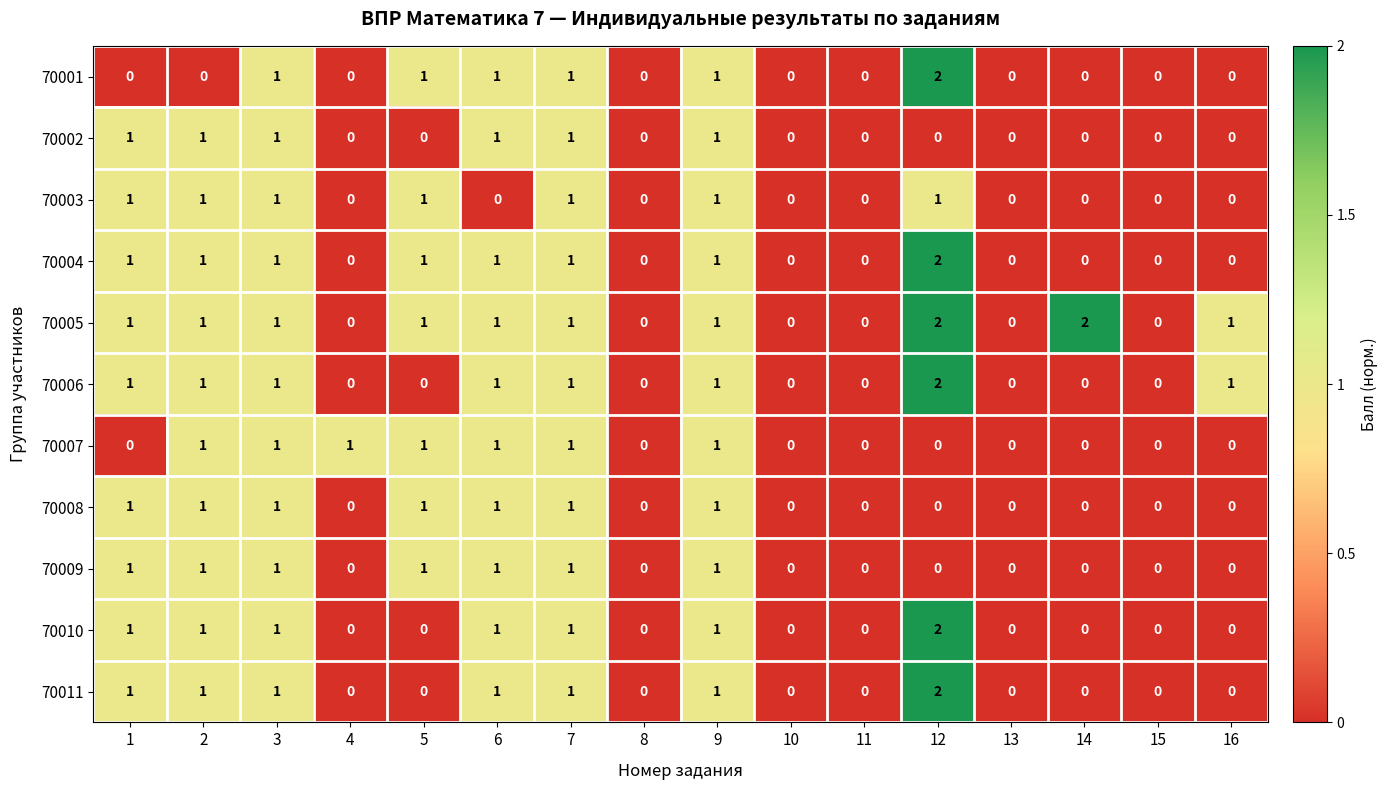

Which series has the largest total across all categories?

70005